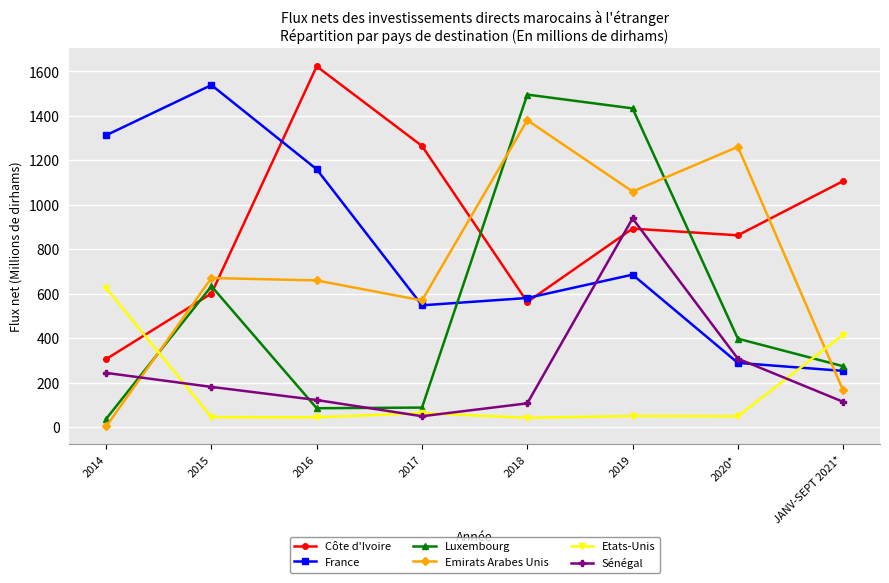

What is the maximum value shown in the chart?

1623